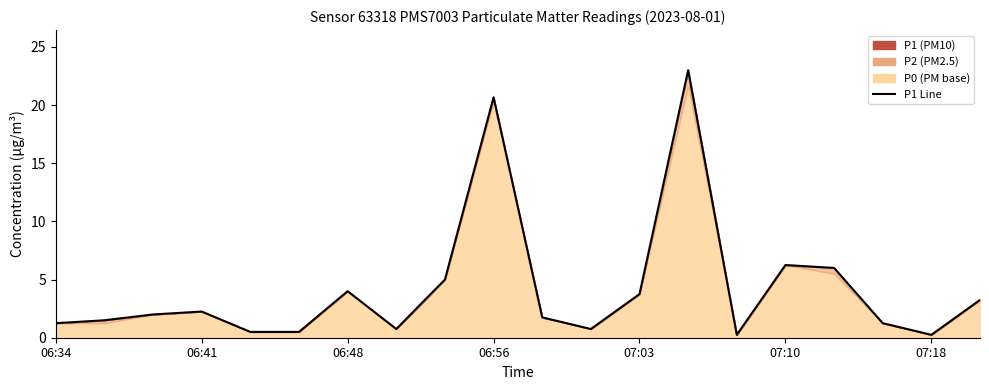

How many points are lower than both their immediate neighbors (excluding endpoints)?

4